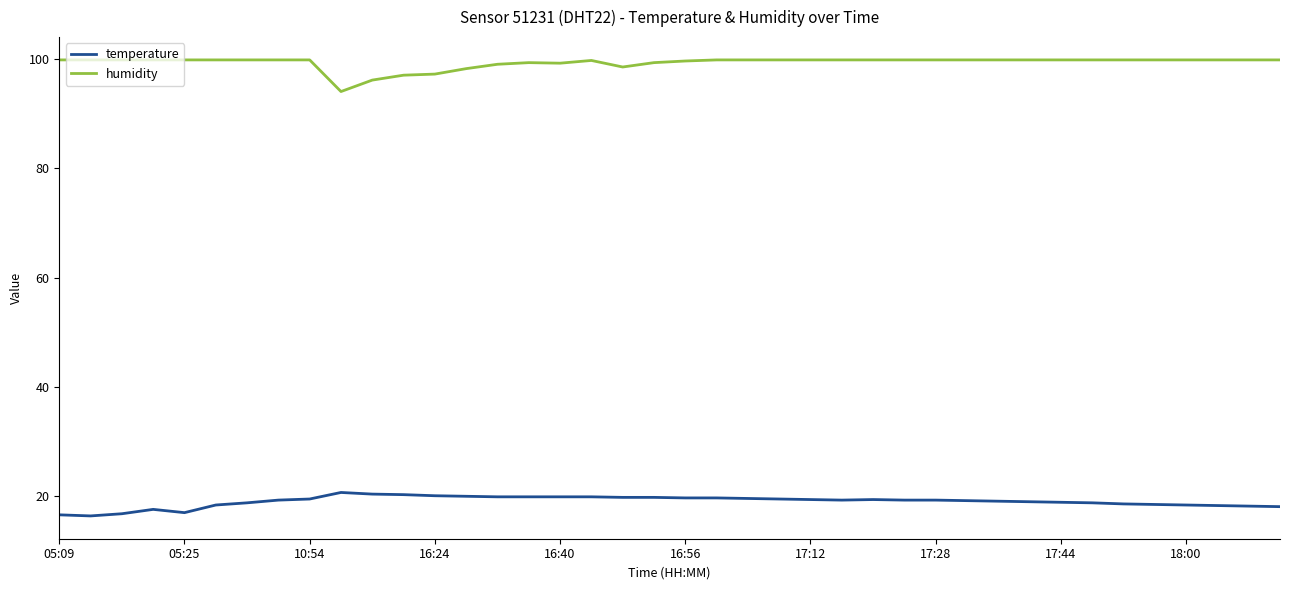

How many lines are shown in the chart?

2